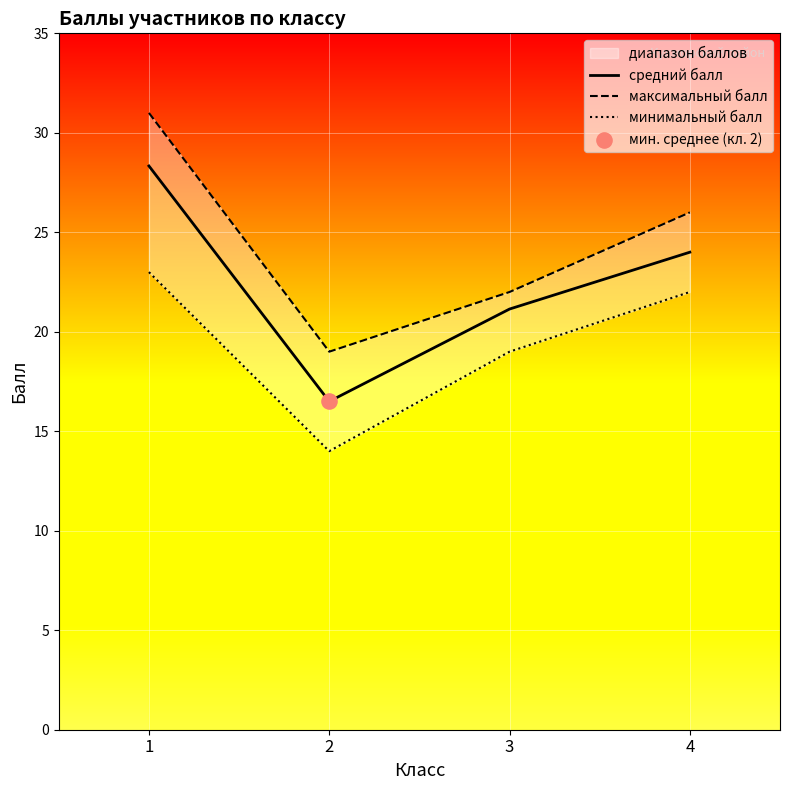

The value of средний балл at 3 is 21.1. True or false?

True